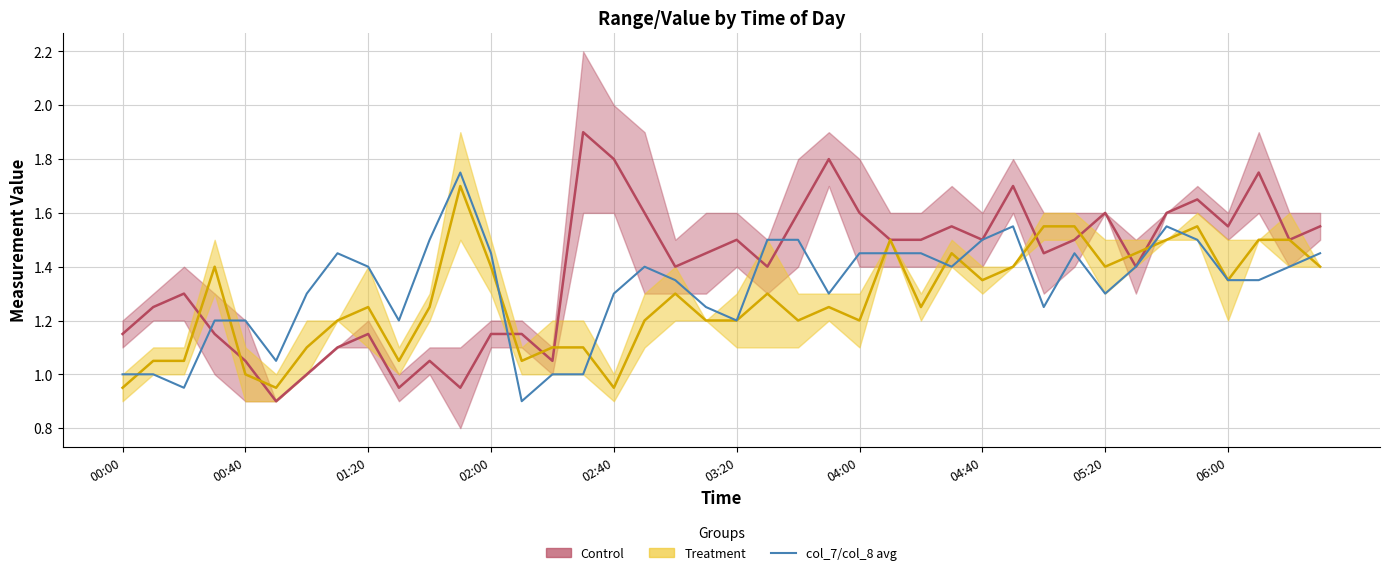

The value at 04:00 is 2.3. True or false?

False